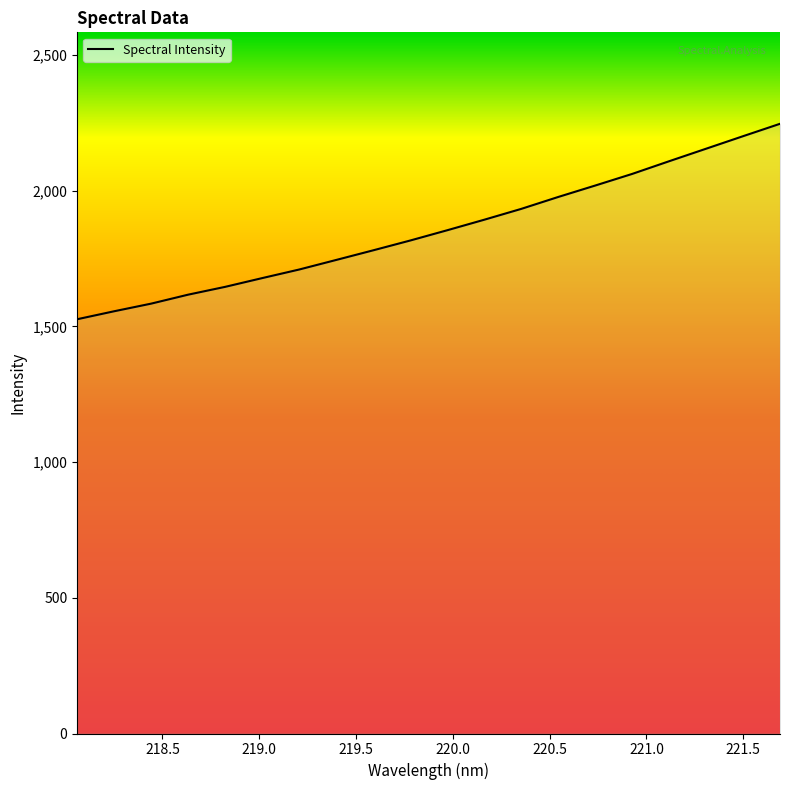

What is the maximum value shown in the chart?

2246.1